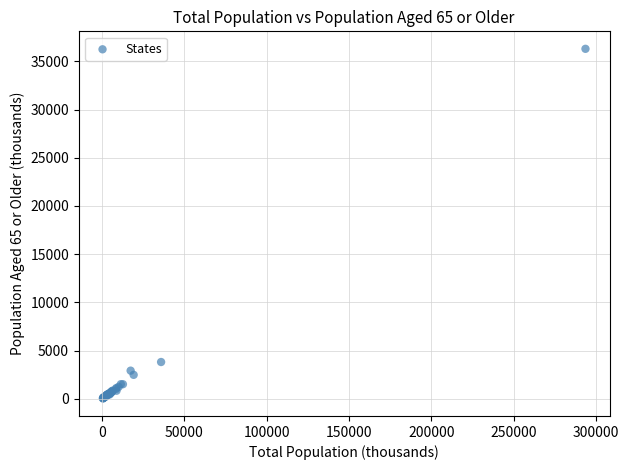

What Y value in the scatter plot is closest to 18168?

3823